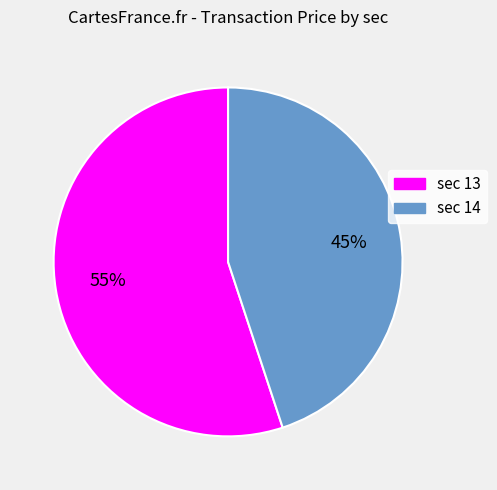

Rank the categories by value from lowest to highest.

sec 14, sec 13